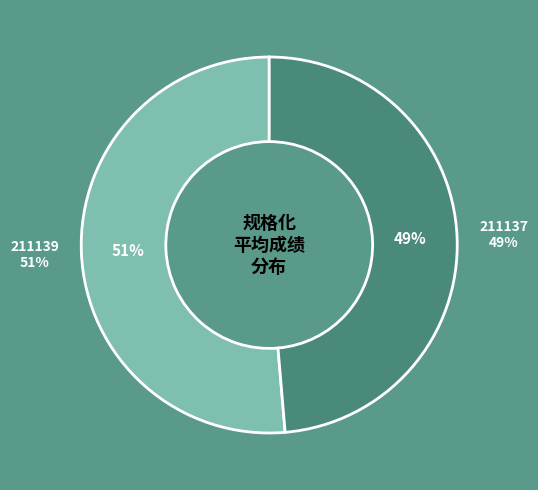

True or false: 211137 accounts for 49% of the total.

True